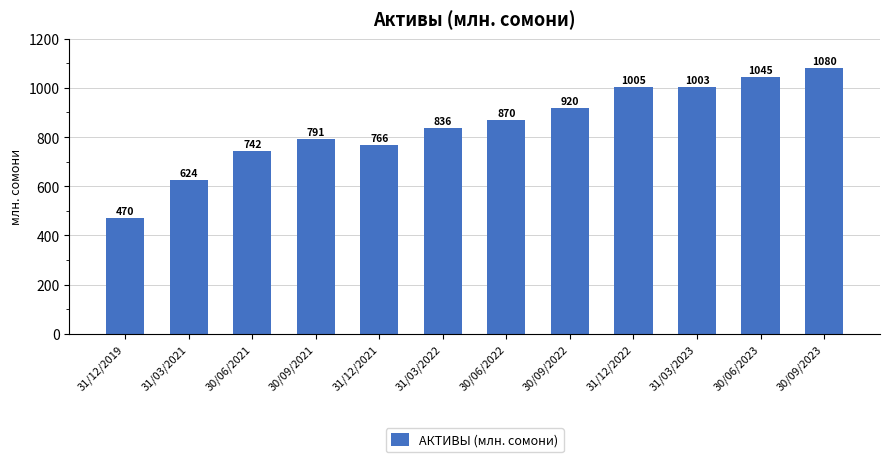

Is it true that the value at 31/12/2022 is 1715.8?

False